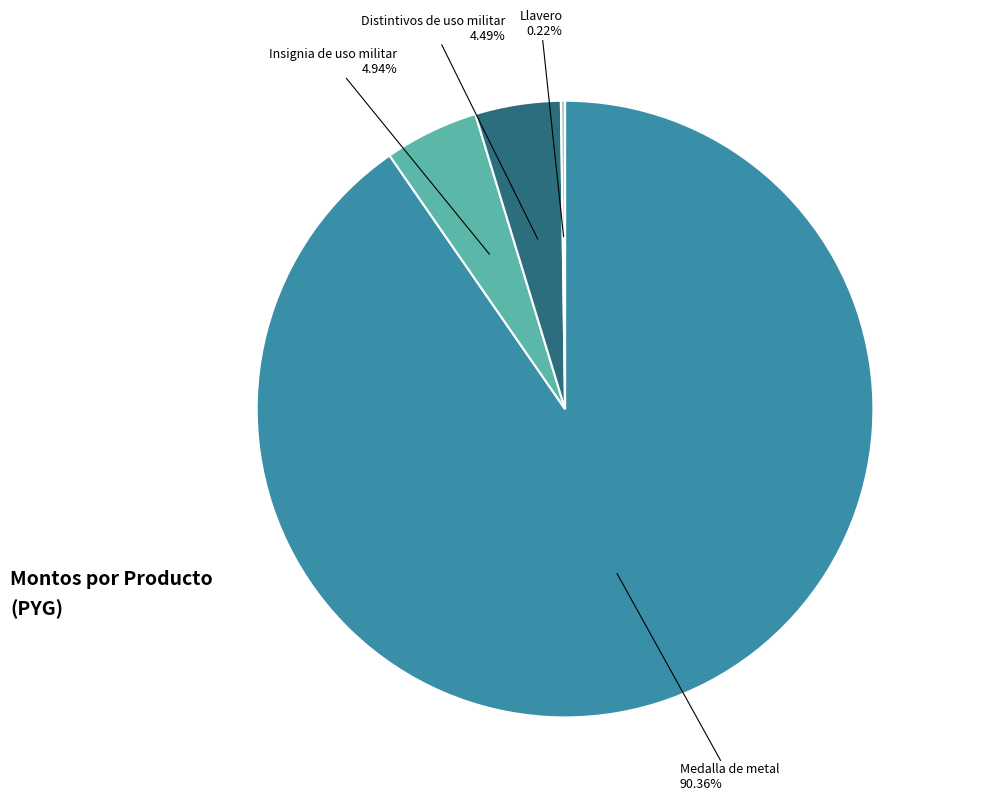

Is it true that Distintivos de uso militar is 10% of the pie?

False